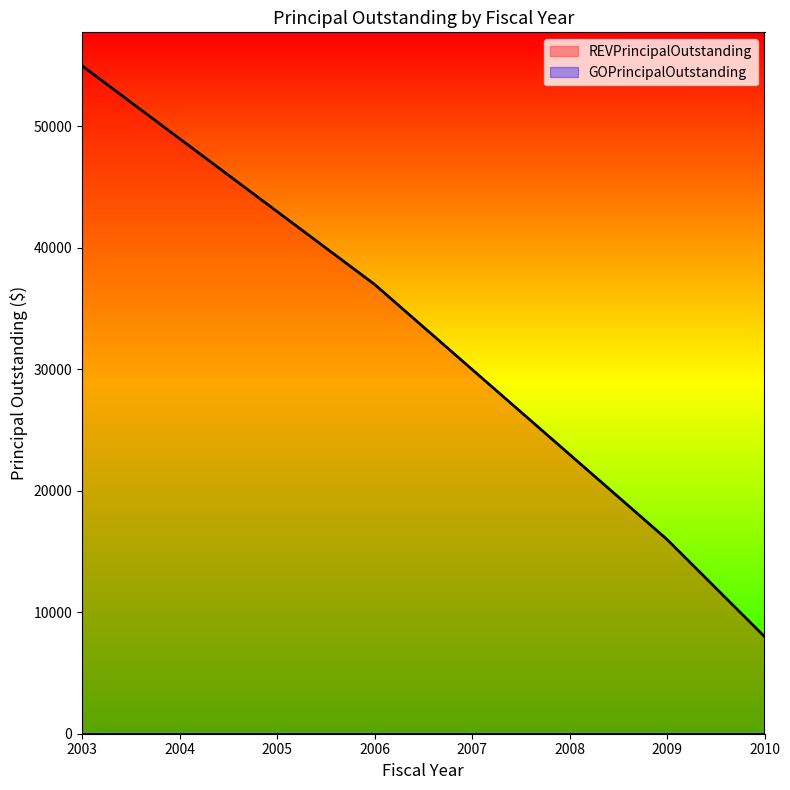

Count the number of values greater than 37000.

3